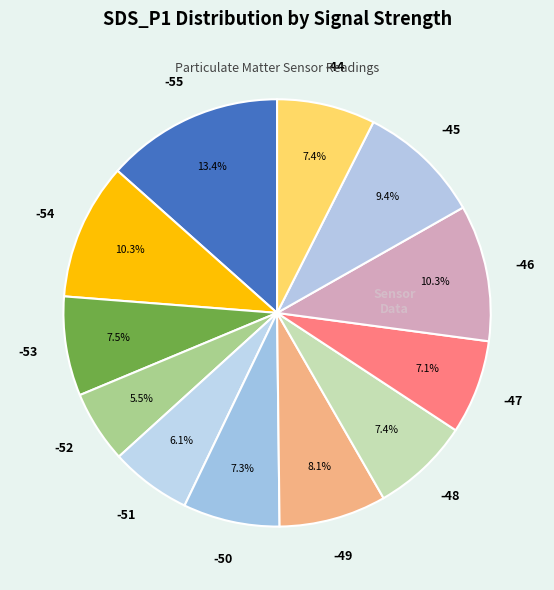

How many segments does this pie chart have?

12